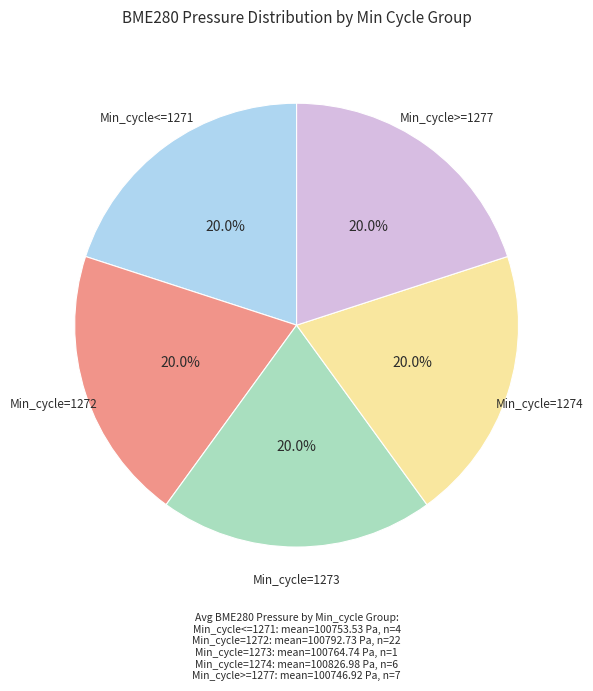

Count the number of slices in the pie.

5